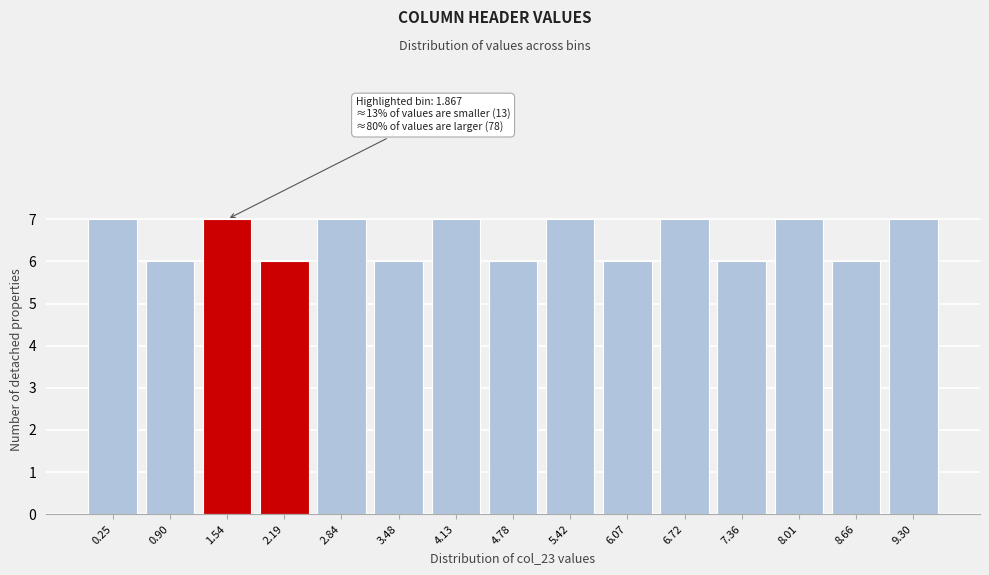

Reading left to right, extract all data points from this chart.

0.25=7	0.90=6	1.54=7	2.19=6	2.84=7	3.48=6	4.13=7	4.78=6	5.42=7	6.07=6	6.72=7	7.36=6	8.01=7	8.66=6	9.30=7